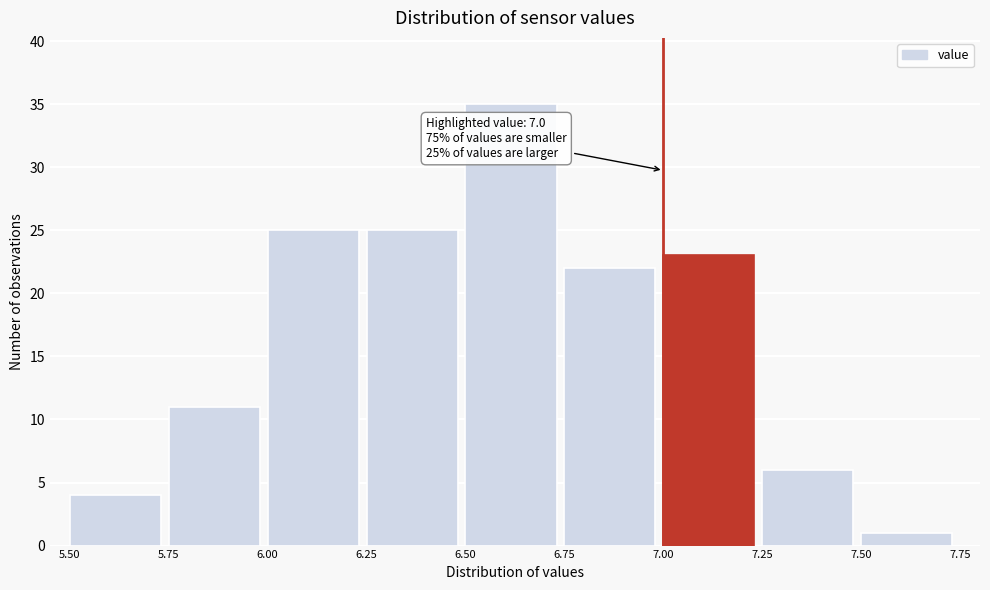

Which range on the x-axis has the tallest bar?

6.50 to 6.75